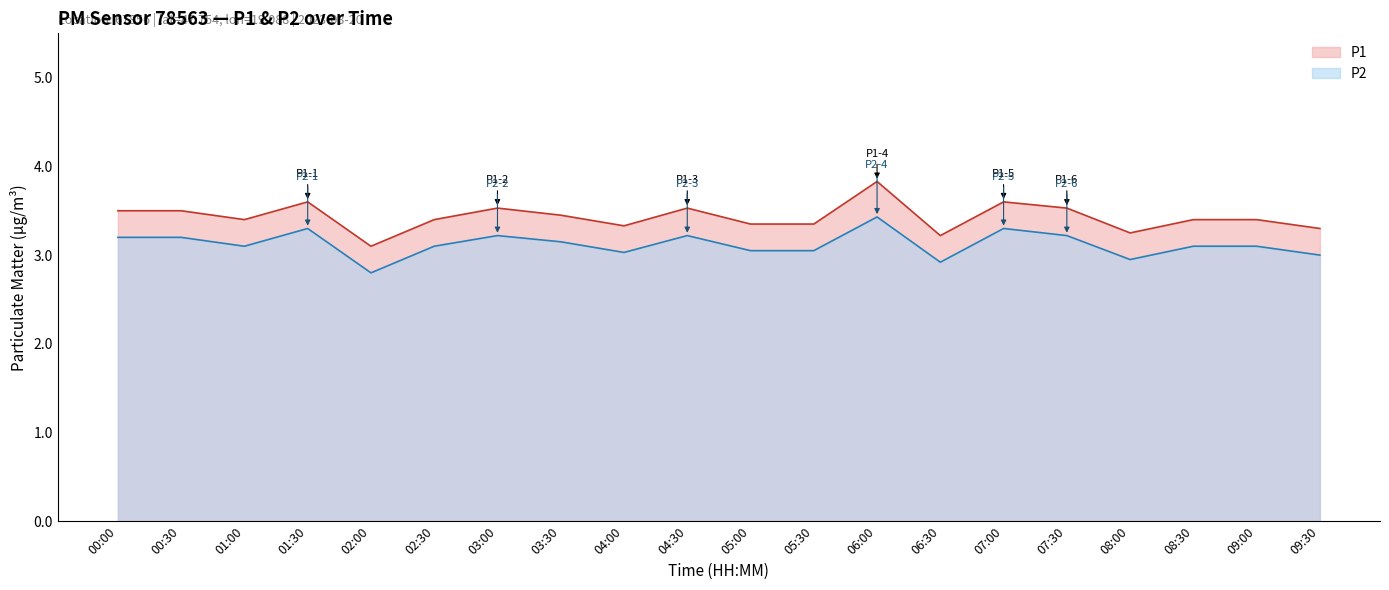

How many series are shown in this chart?

2